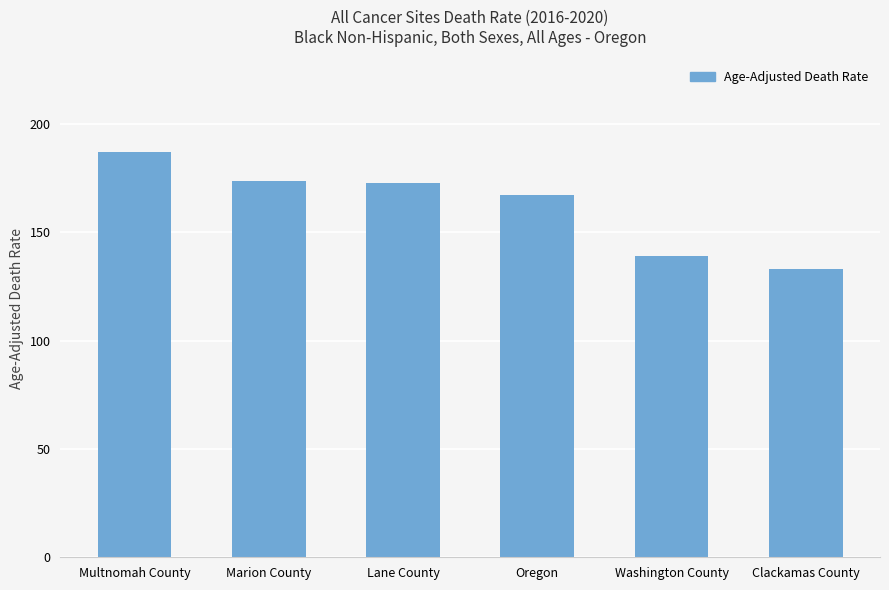

The chart shows a value of 167.4 at Oregon. True or false?

True